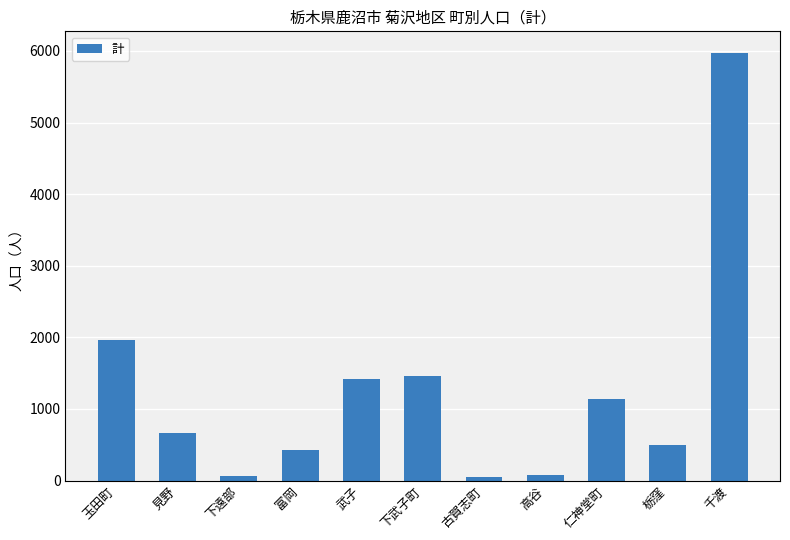

What is the maximum value shown in the chart?

5975